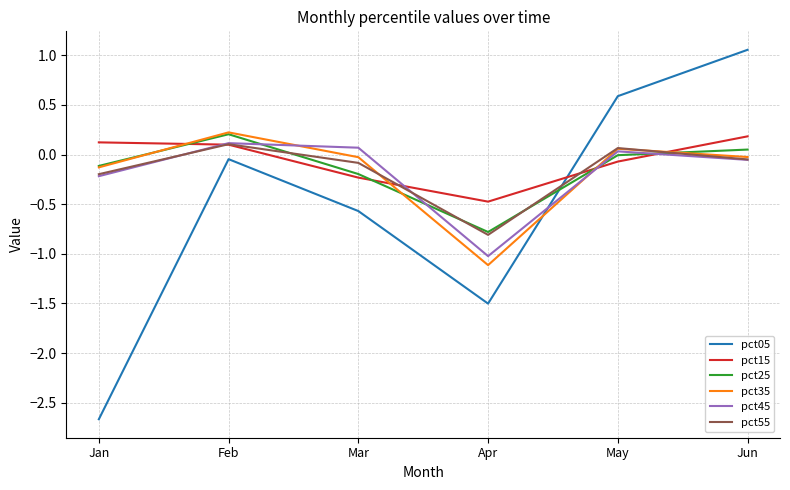

Does the chart display data point markers on the line(s)?

No